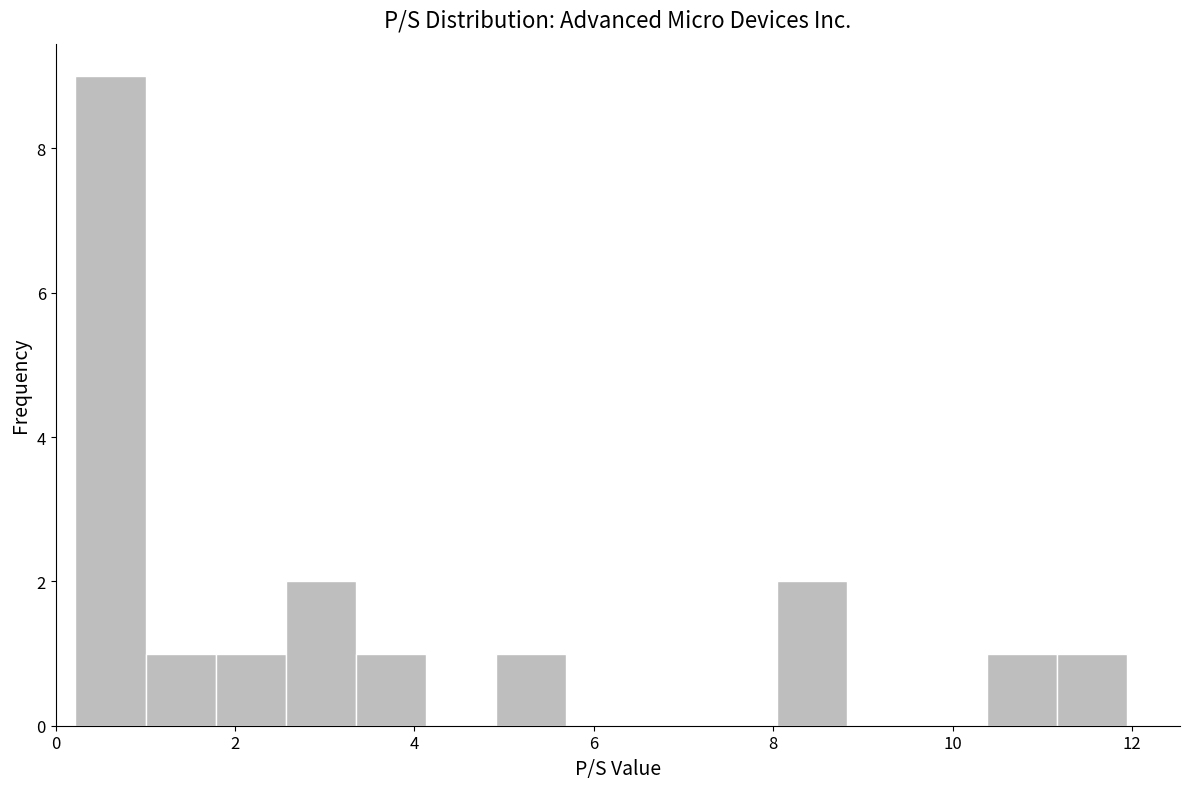

Read against the x-axis, roughly where is the centre of the tallest bar?

0.6